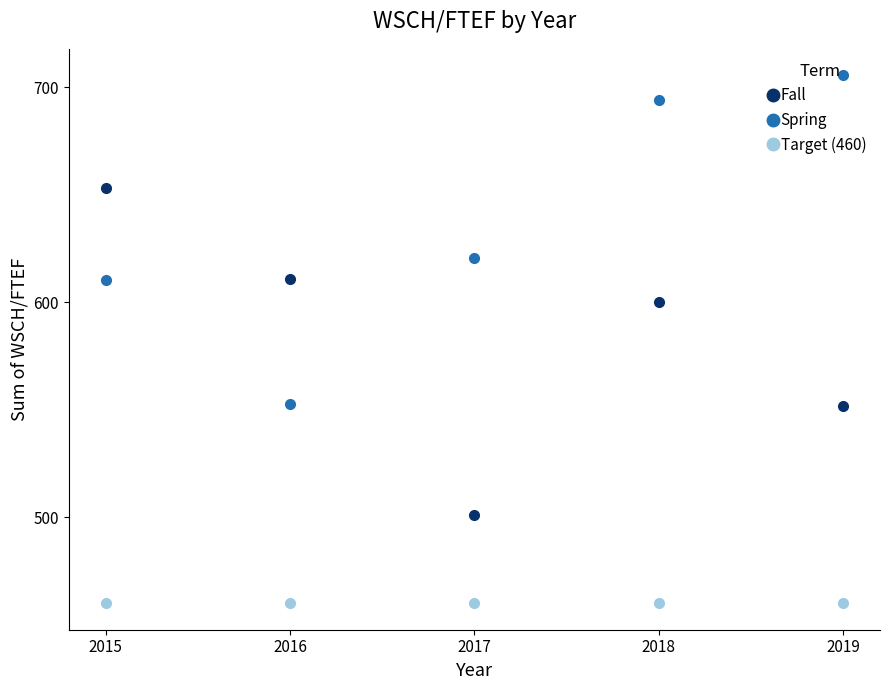

What is the value of the Target (460) point at the 5th from the left?

460.0